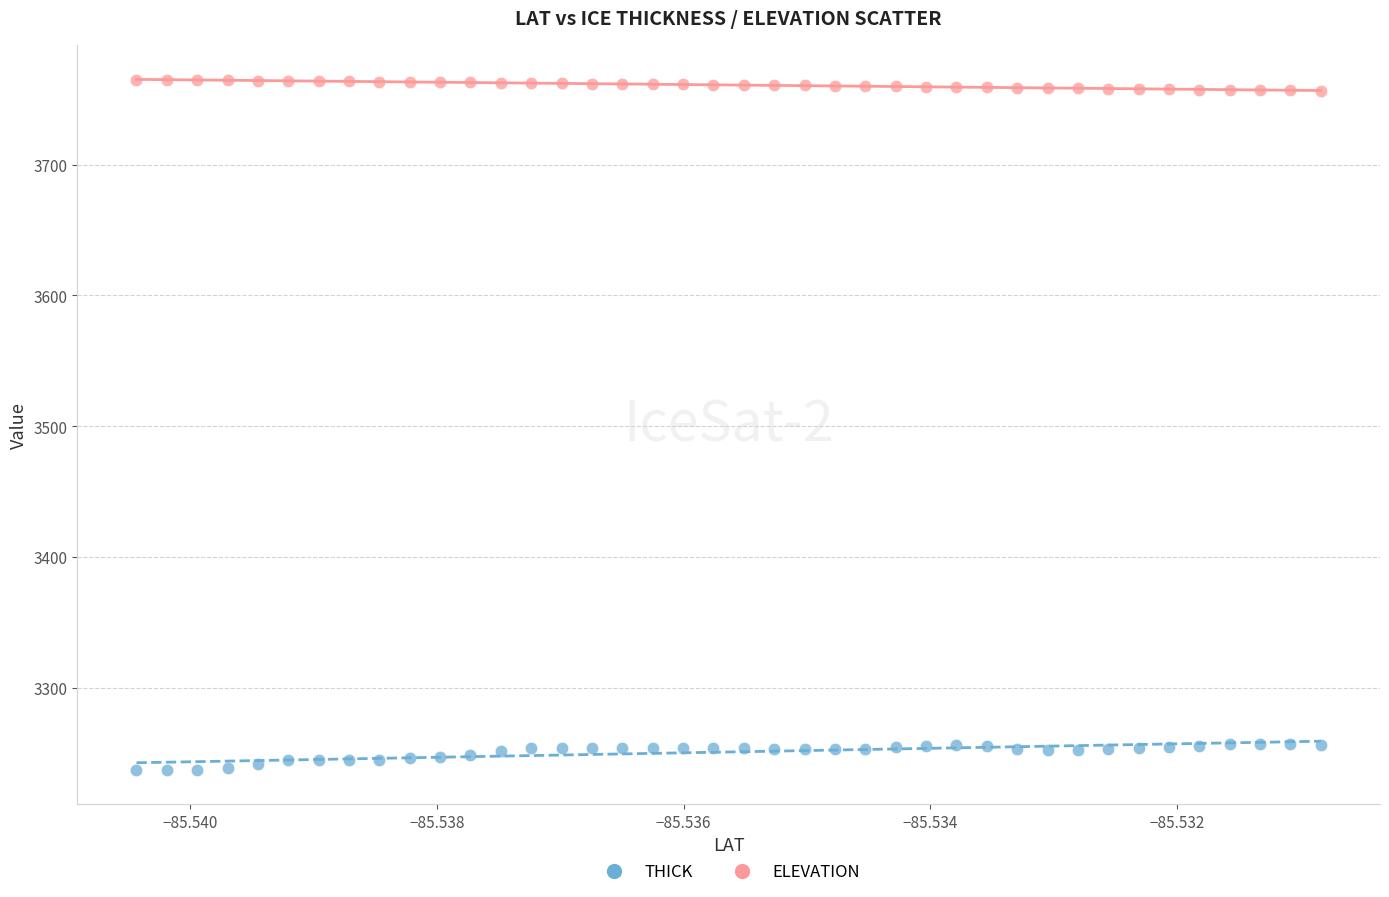

Which series contains the highest Y value?

ELEVATION